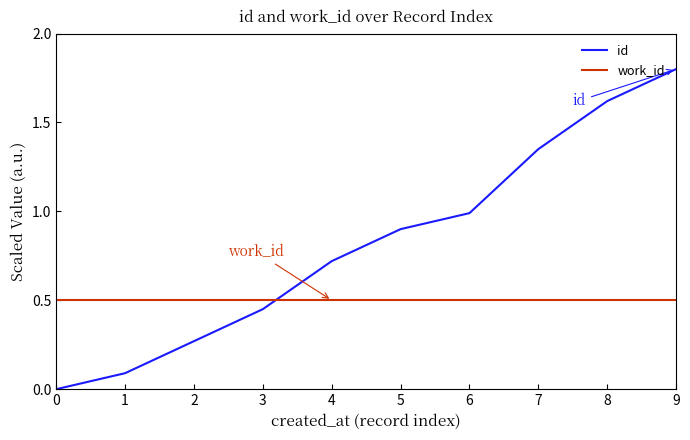

What is the maximum value shown in the chart?

1.8